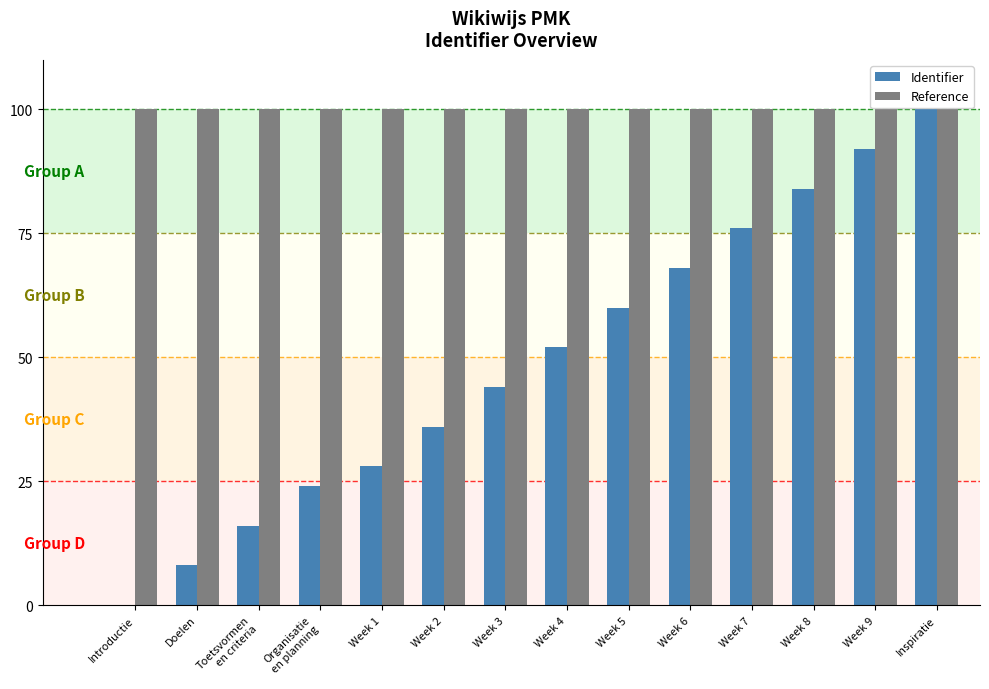

What is the sum of all Identifier values?

688